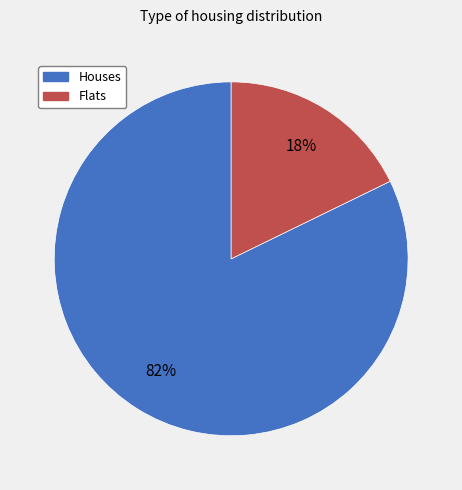

To the nearest percent, what is the average slice percentage?

50%